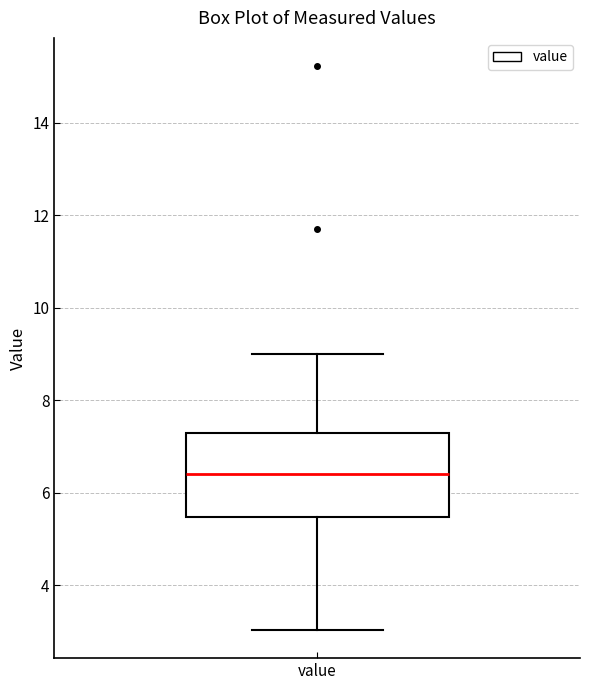

Transcribe this box plot: give where the median line is, the range the box spans, and where the two whiskers end, as read against the y-axis. The values are not printed on the chart, so give them approximately, as read against the axis.

median 6.4, box 5.4 to 7.2, whiskers 3.0 to 9.0